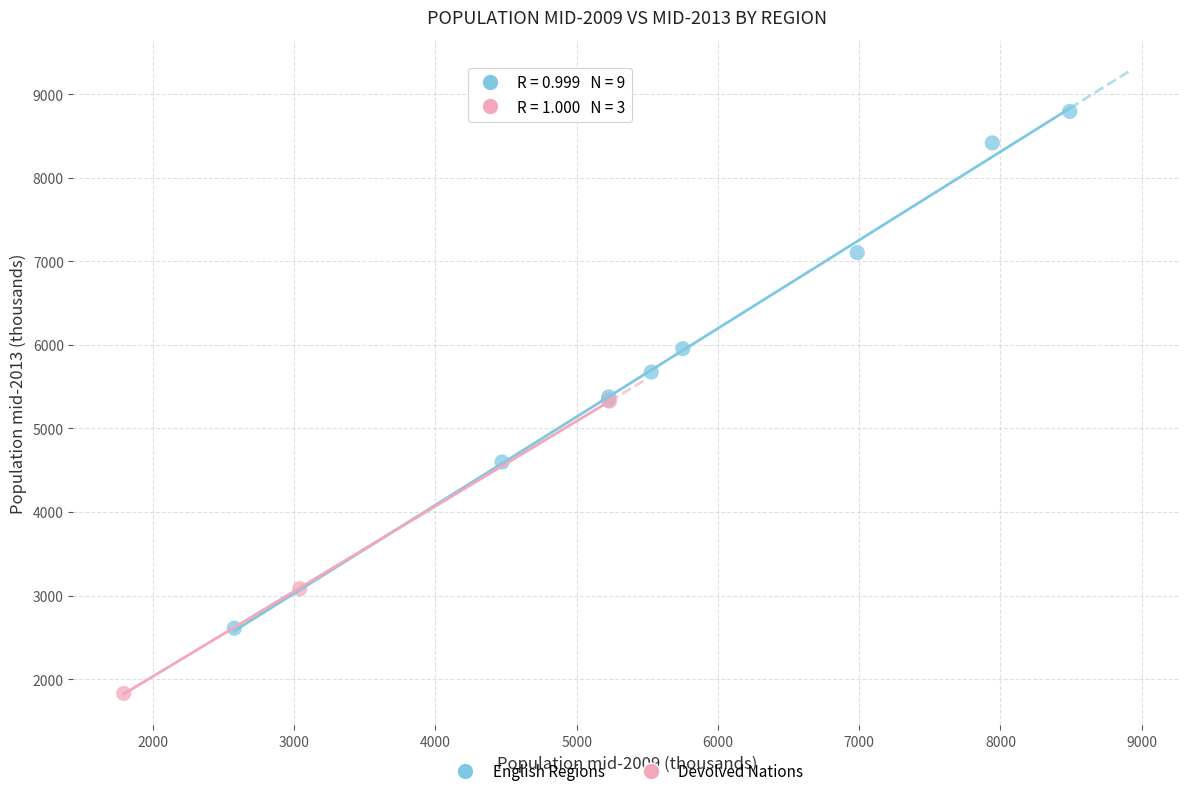

Which series contains the highest Y value?

English Regions